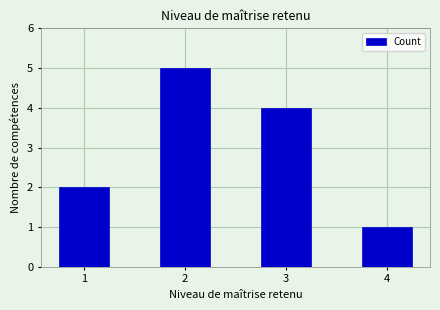

Reading left to right, extract all data points from this chart.

1=2	2=5	3=4	4=1